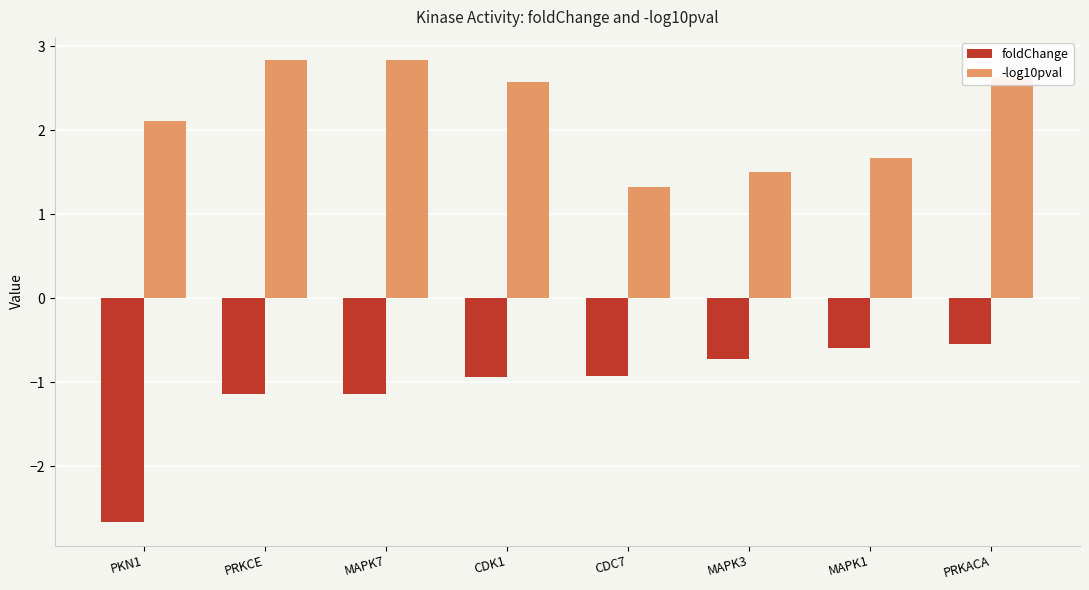

What is the maximum value shown in the chart?

2.8